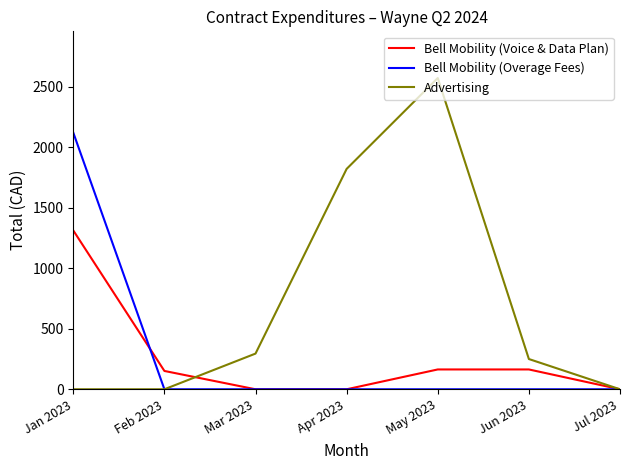

What is the total value across all series at Jan 2023?

3434.6